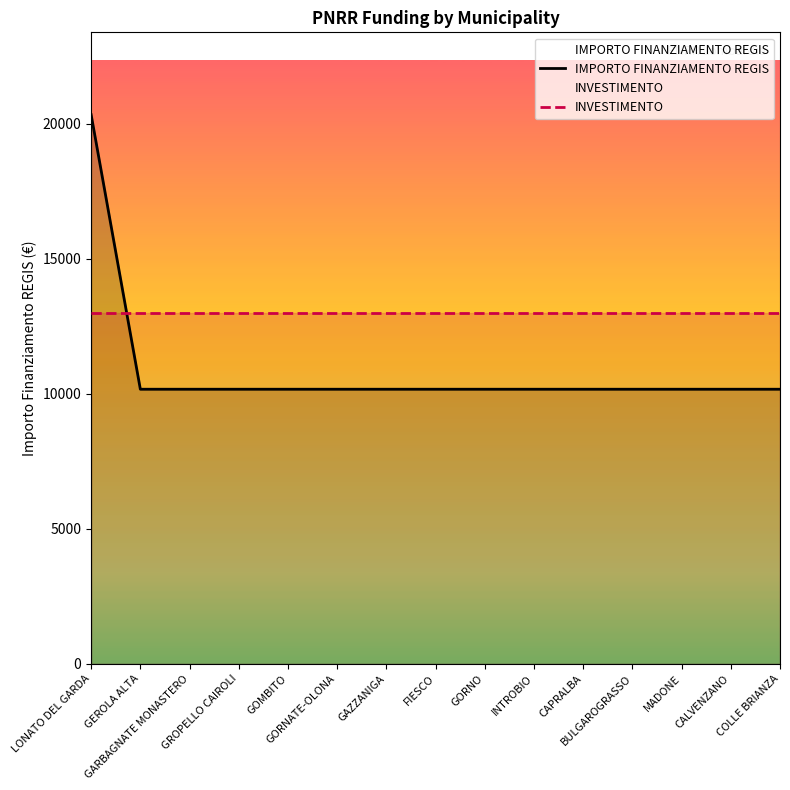

What is the minimum value for IMPORTO FINANZIAMENTO REGIS?

10172